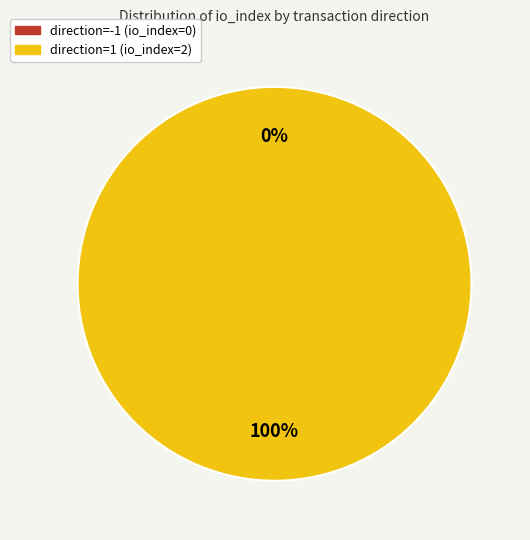

What percentage do direction=-1 (io_index=0) and direction=1 (io_index=2) together represent?

100.0%